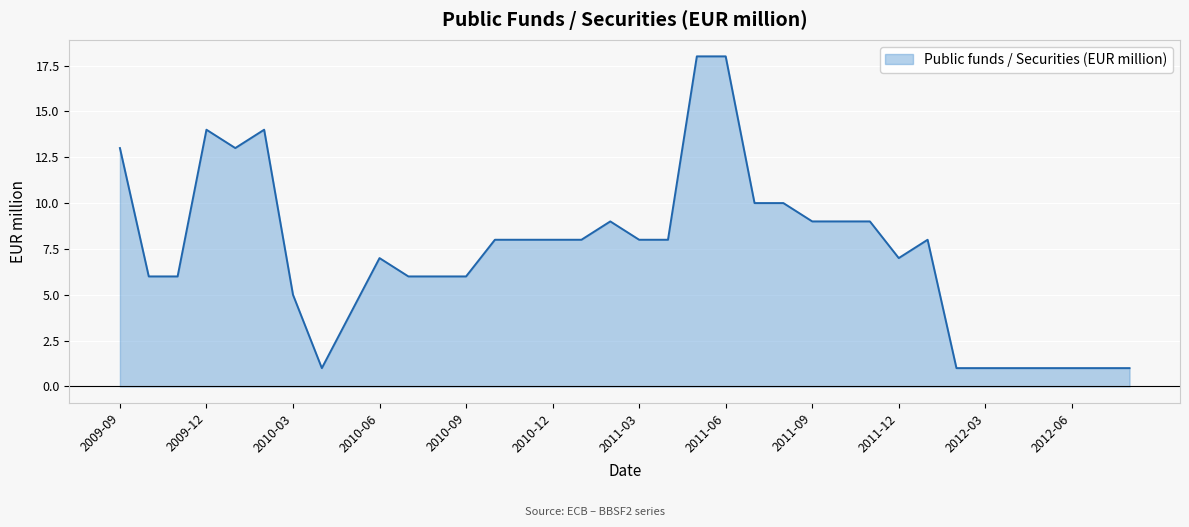

What is the maximum value shown in the chart?

18